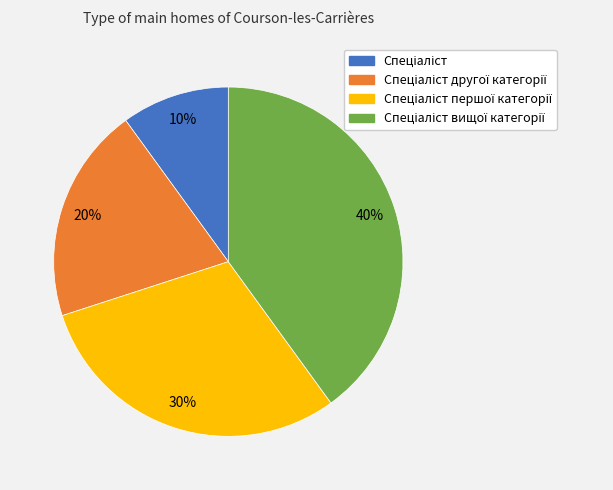

To the nearest percent, what is the average slice percentage?

25%